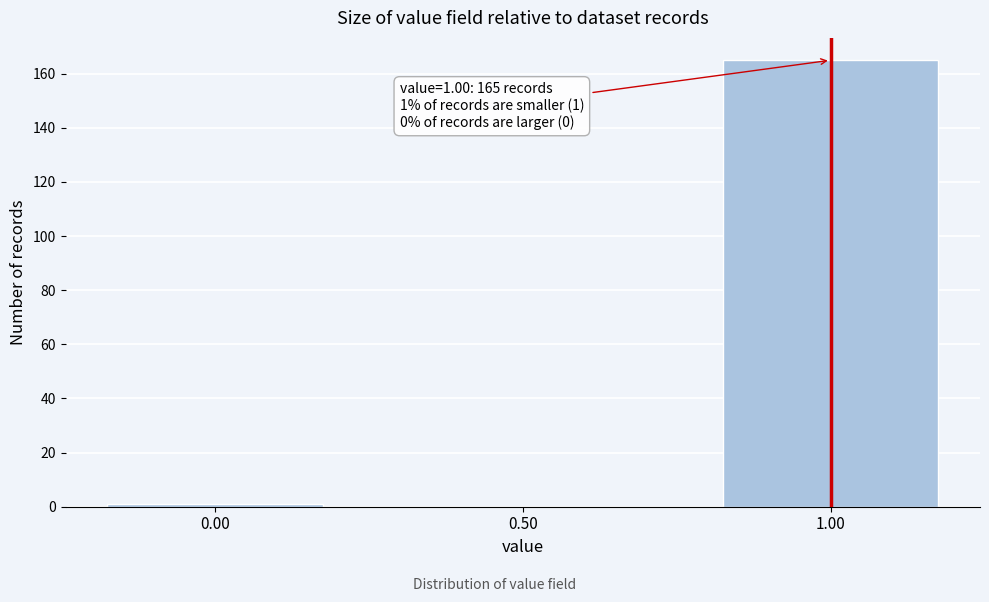

Which range on the x-axis has the tallest bar?

0.75 to 1.25